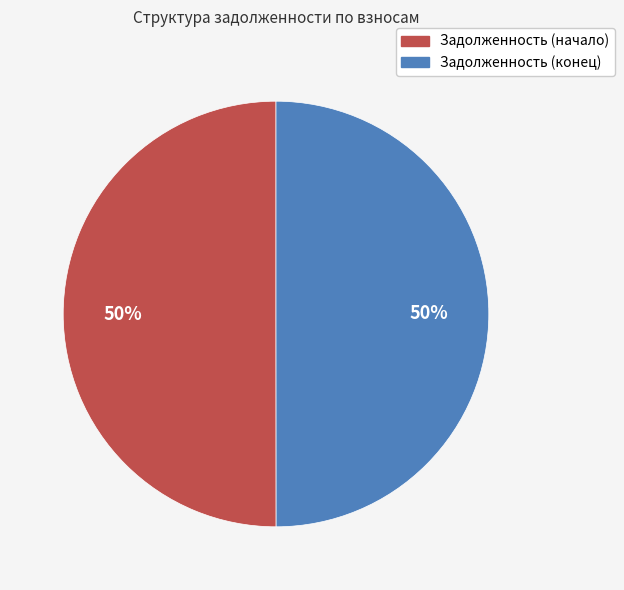

Is the sum of Задолженность (конец) and Задолженность (начало) greater than half?

Yes